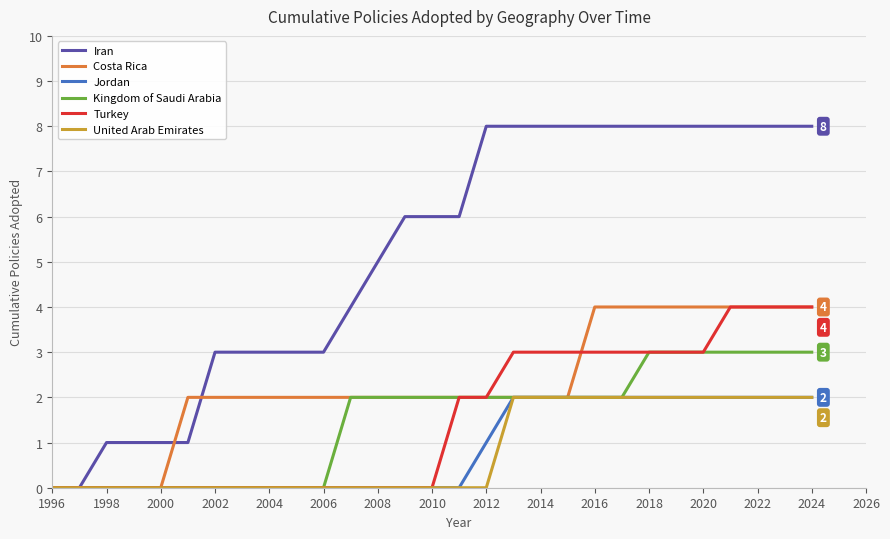

What is the maximum value for Turkey?

4